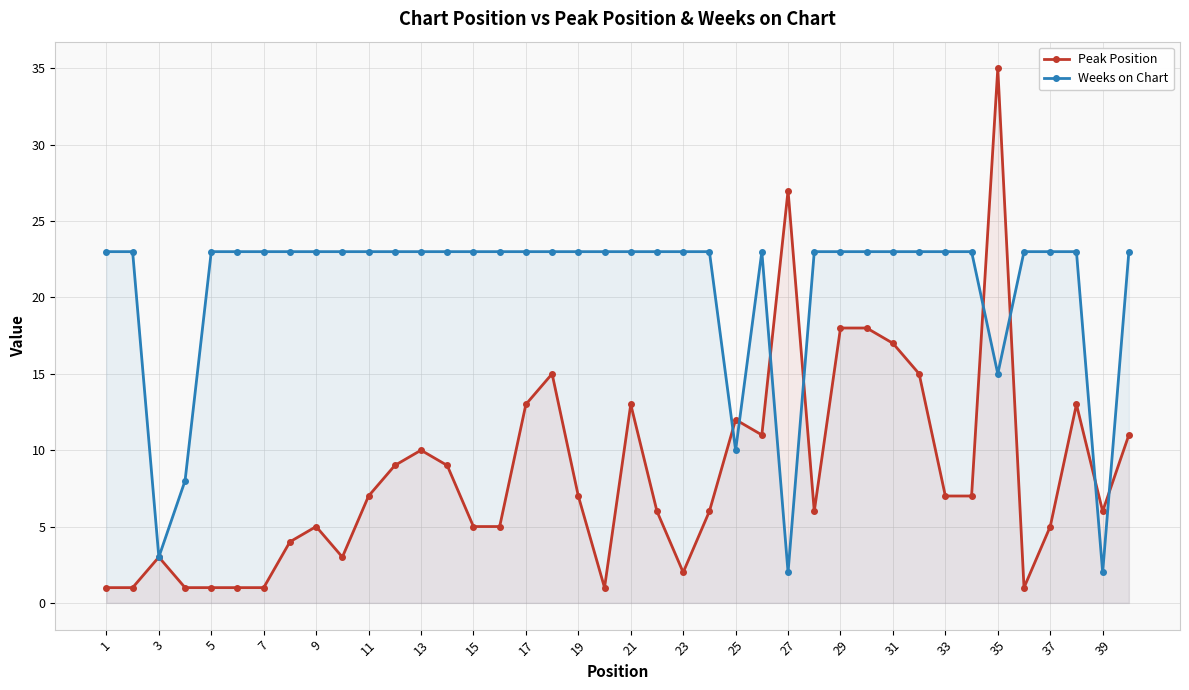

Count the number of categories in the chart.

40